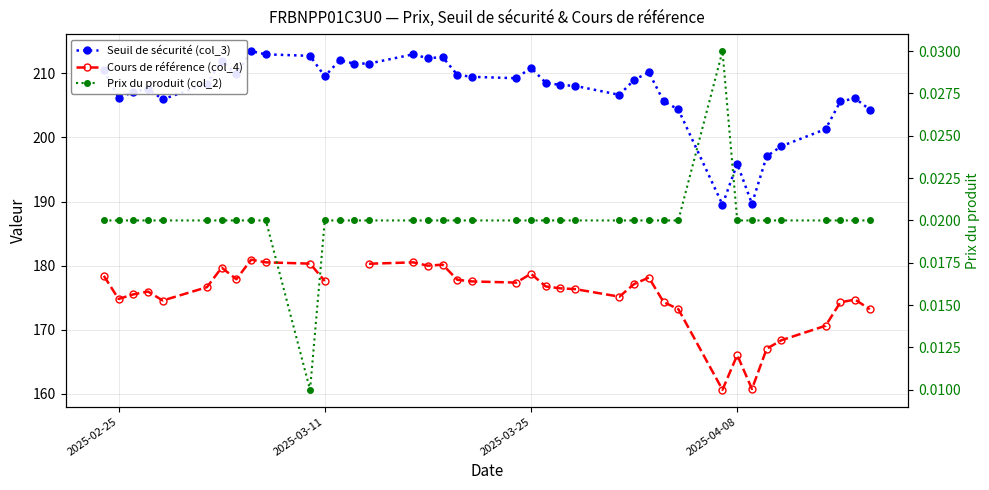

Rank the series by their maximum value, from highest to lowest.

Seuil de sécurité (col_3), Cours de référence (col_4), Prix du produit (col_2)